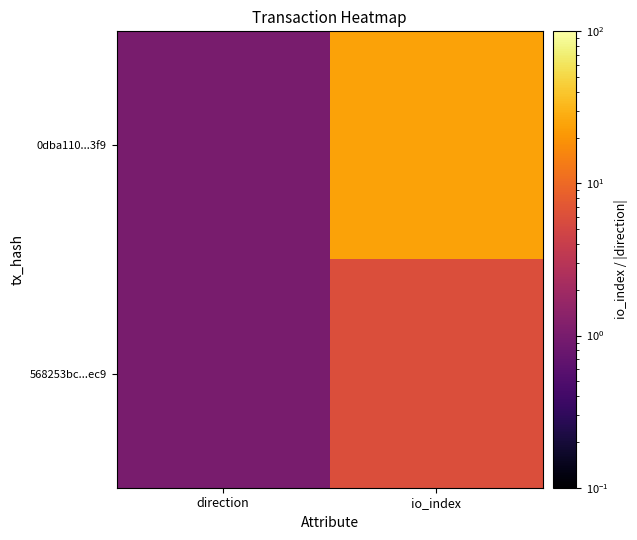

At which category is the sum across all series the highest?

io_index